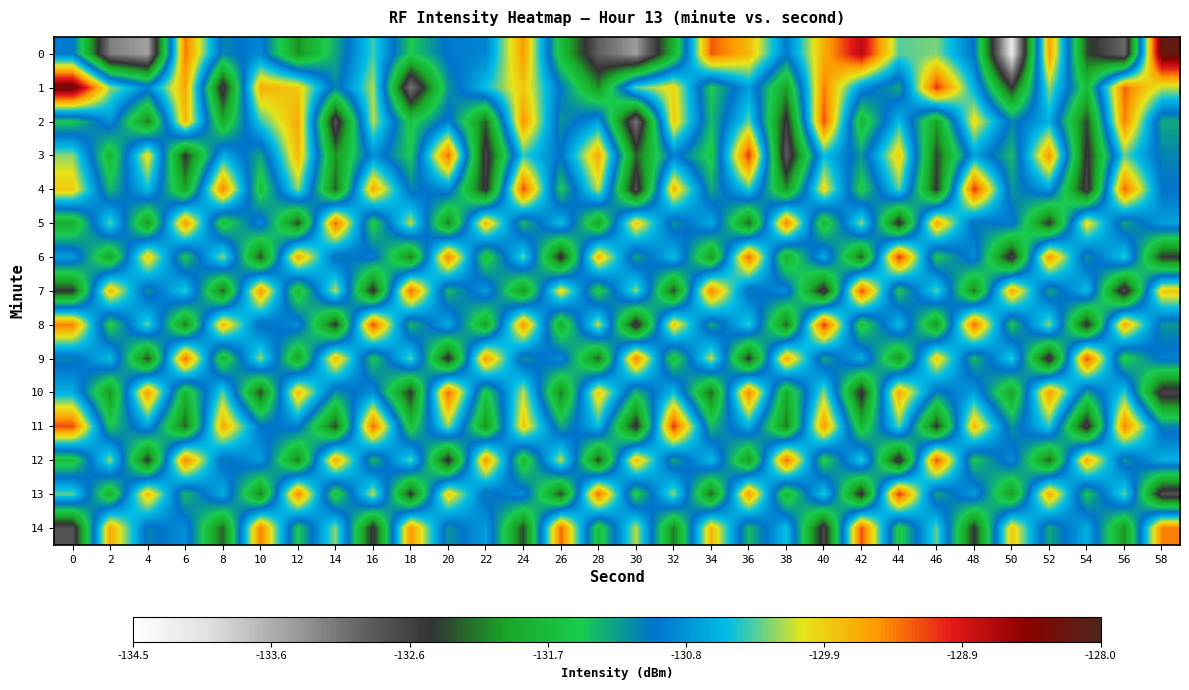

Between 48 and 50, which is larger?

48